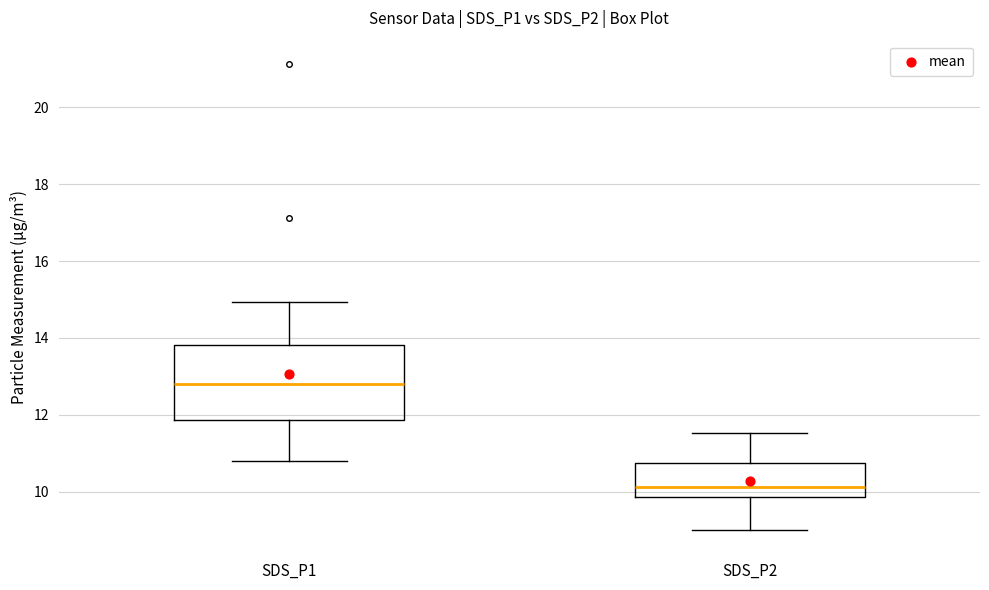

Where does the lower whisker of the box for SDS_P2 end on the y-axis? The values are not printed on the chart, so give them approximately, as read against the axis.

9.0